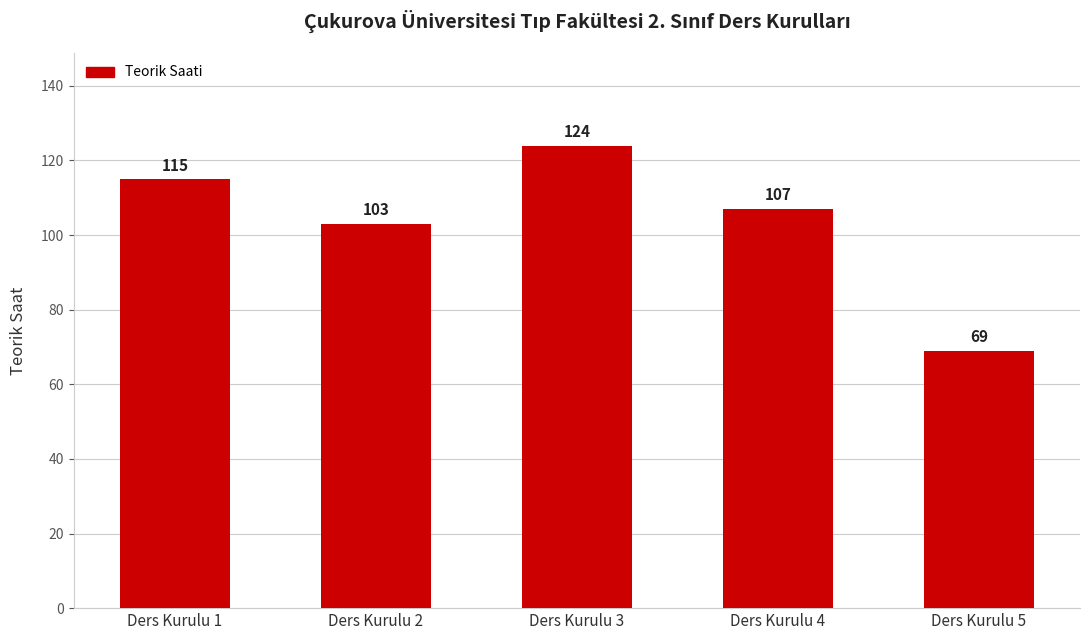

Rank the categories by value from lowest to highest.

Ders Kurulu 5, Ders Kurulu 2, Ders Kurulu 4, Ders Kurulu 1, Ders Kurulu 3